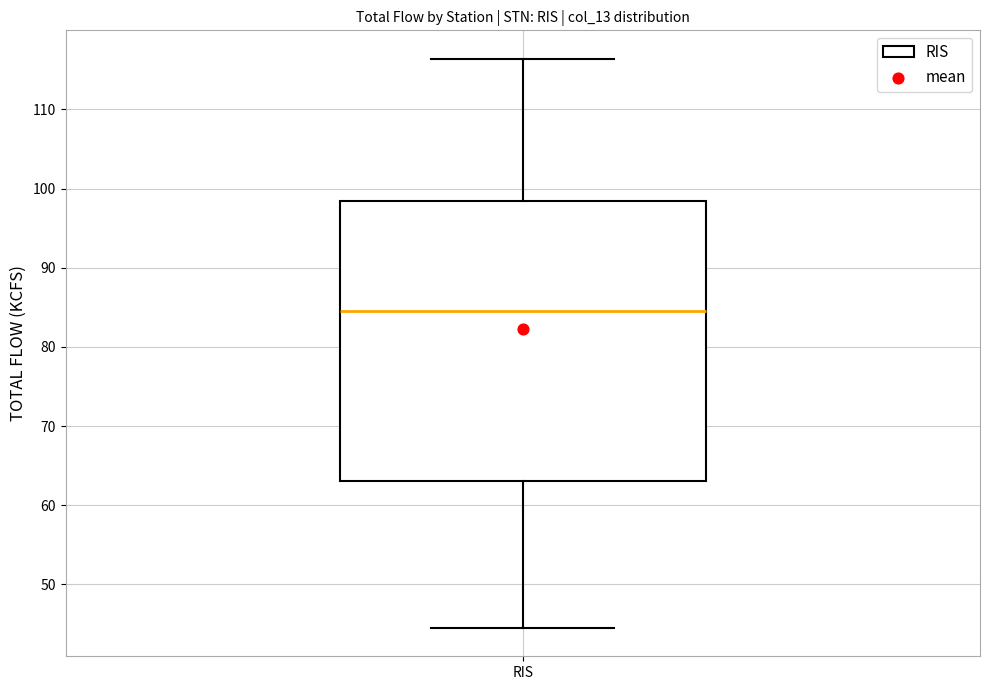

Read this box plot against the y-axis: the position of the median line, the range covered by the box, and the ends of both whiskers. The values are not printed on the chart, so give them approximately, as read against the axis.

median 85, box 63 to 98, whiskers 45 to 116